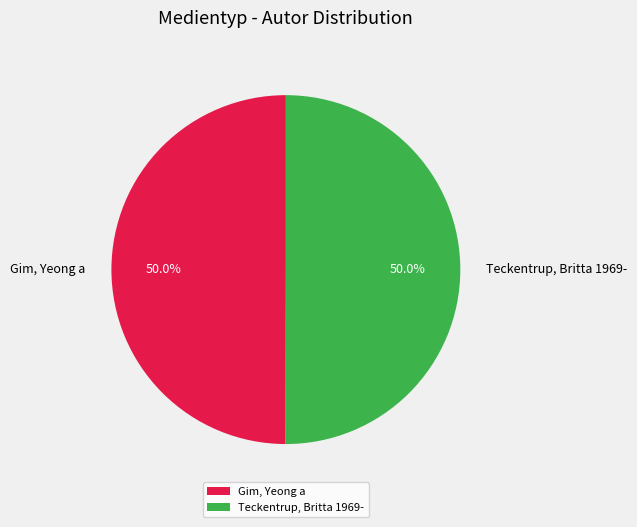

The Teckentrup, Britta 1969- slice represents 50% of the pie. True or false?

True